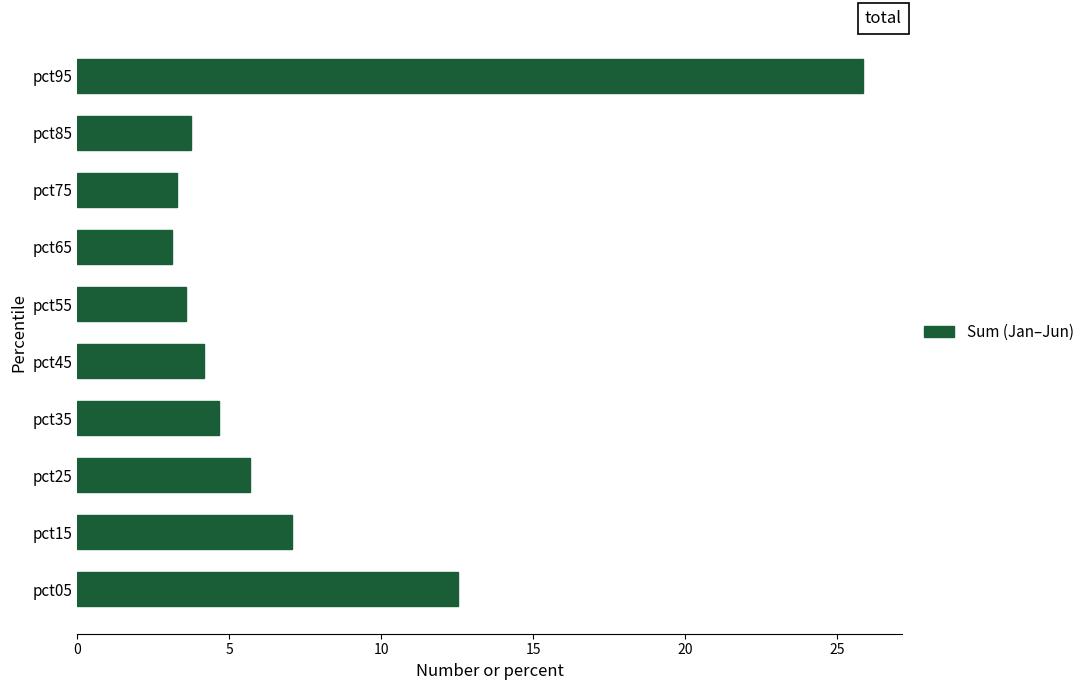

What is the smallest value displayed?

3.1